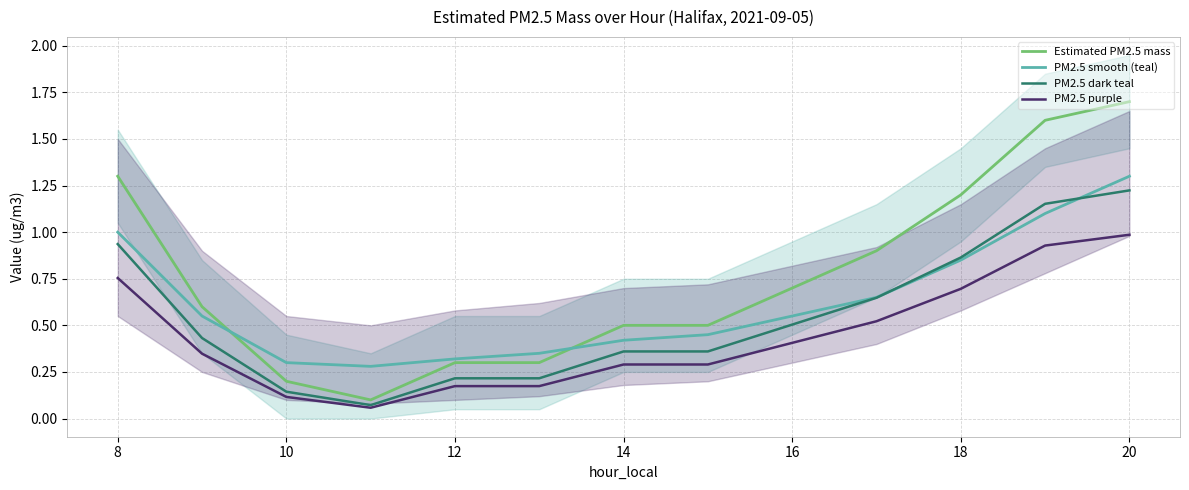

Is the value of PM2.5 purple at 8 greater than the value of Estimated PM2.5 mass at 8?

No